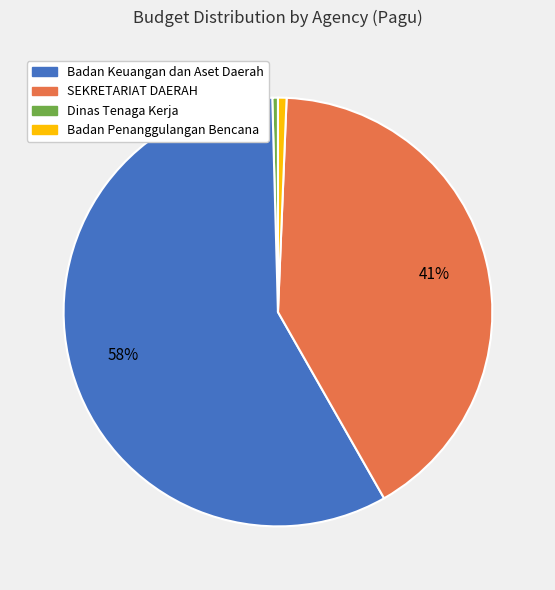

How many slices are in this pie chart?

4